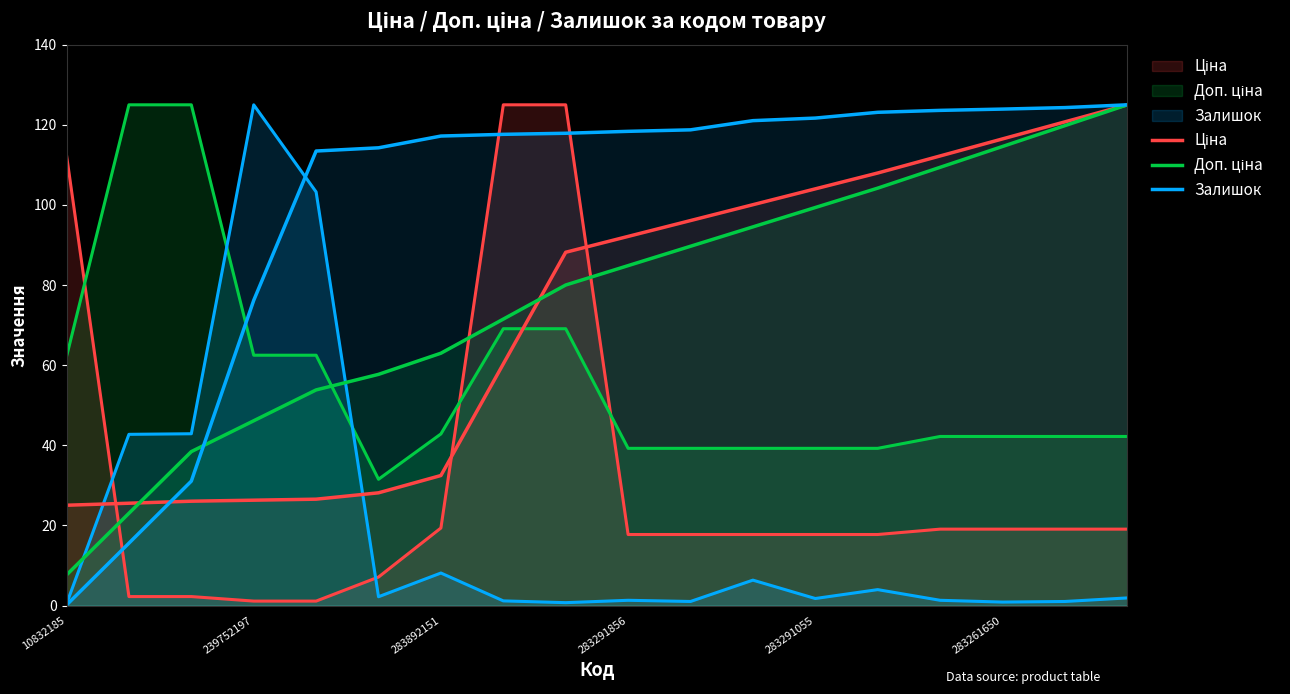

The Доп. ціна series shows 110.5 at 7. True or false?

False